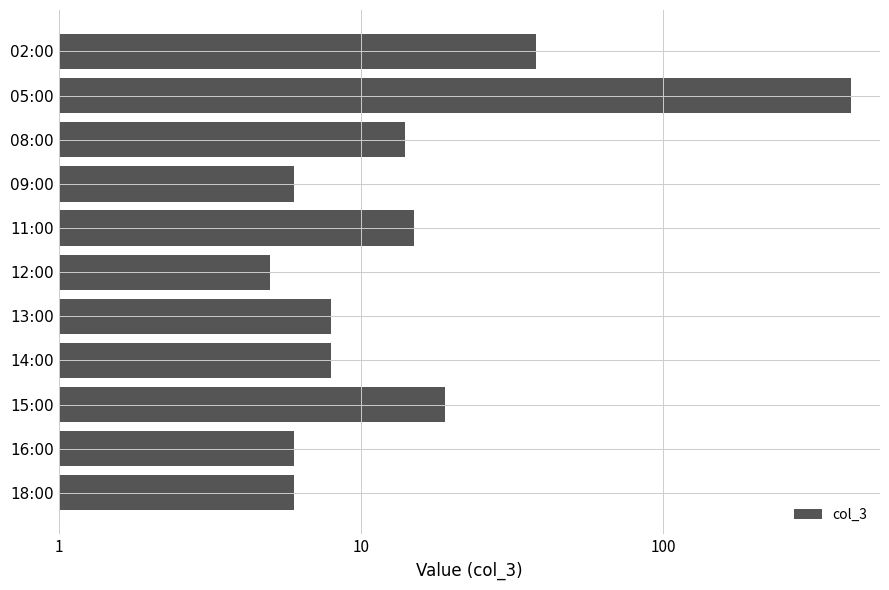

The chart shows a value of 6 at 09:00. True or false?

True